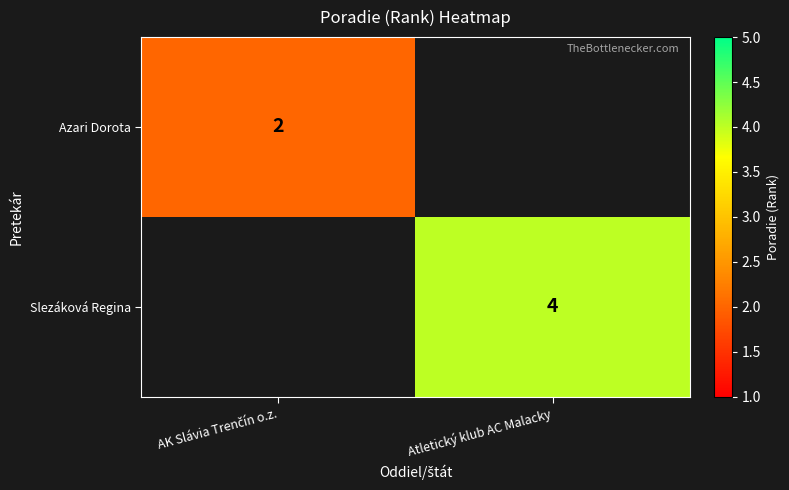

Is it true that Slezáková Regina equals 4 at Atletický klub AC Malacky?

True